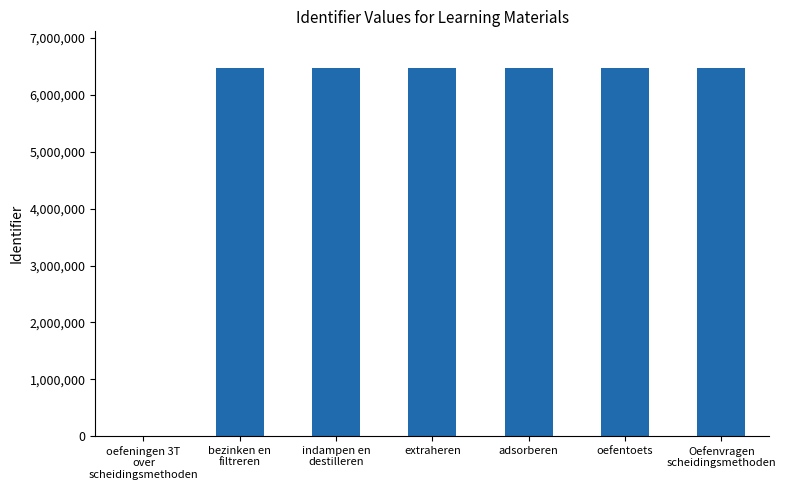

Is it true that the value at adsorberen is 9350923?

False